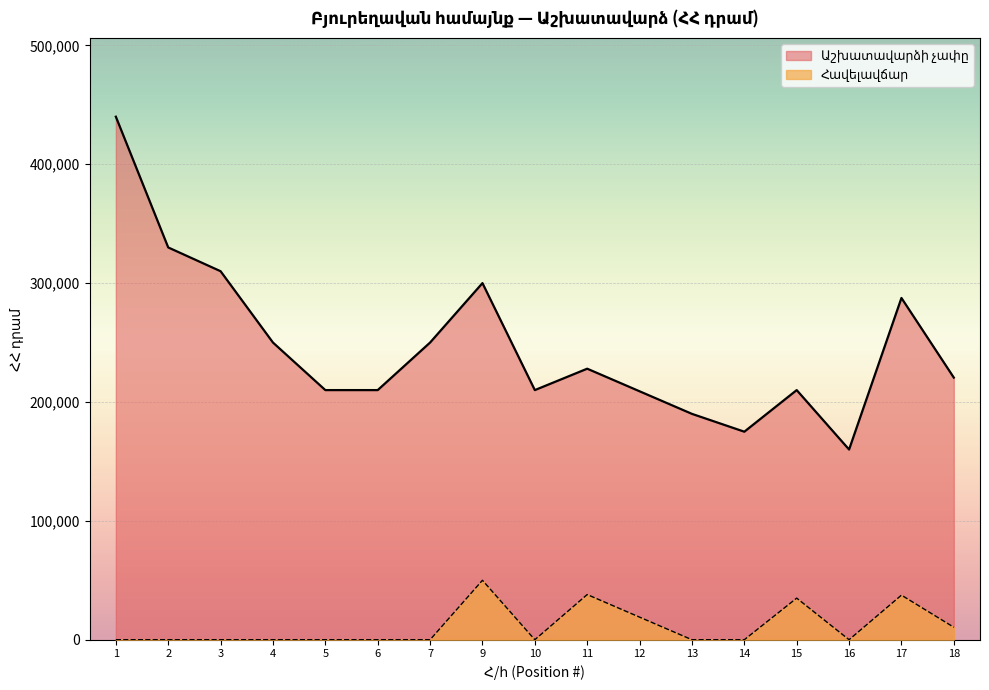

Does the chart display data point markers on the line(s)?

No